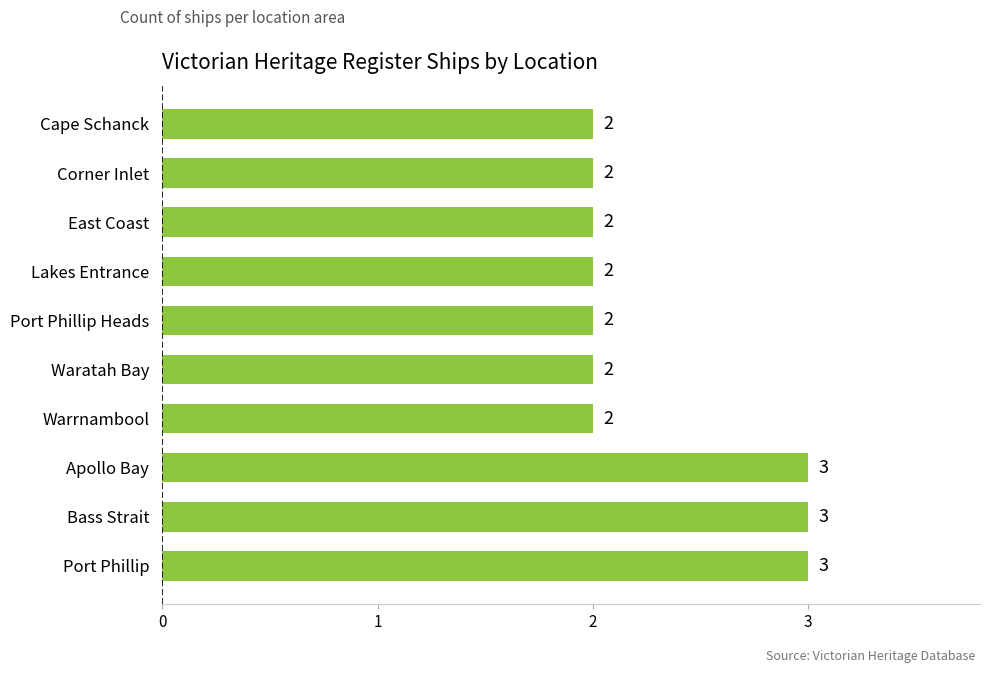

Is it true that the value at Port Phillip is 3?

True